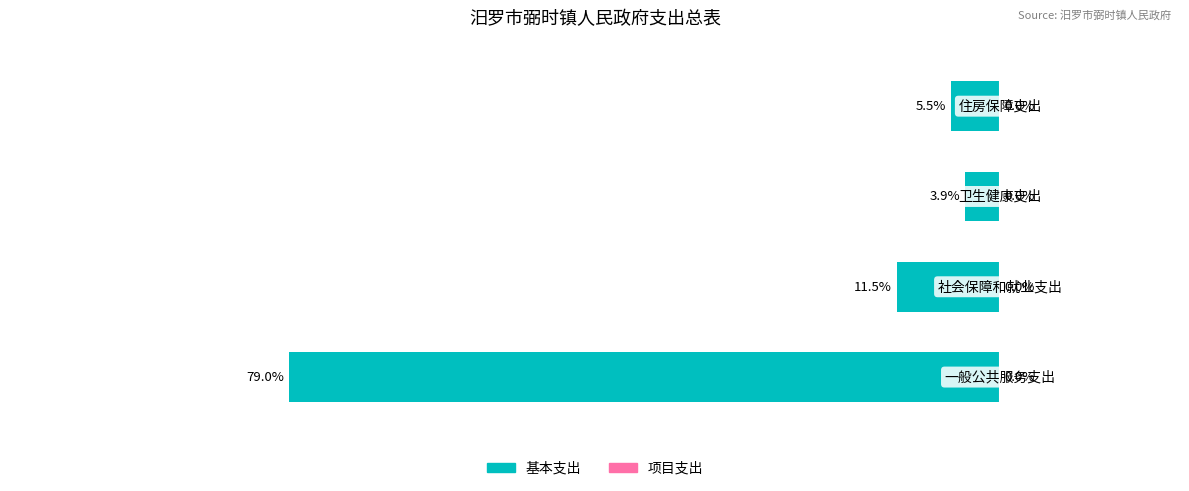

Does the chart contain any negative values?

Yes